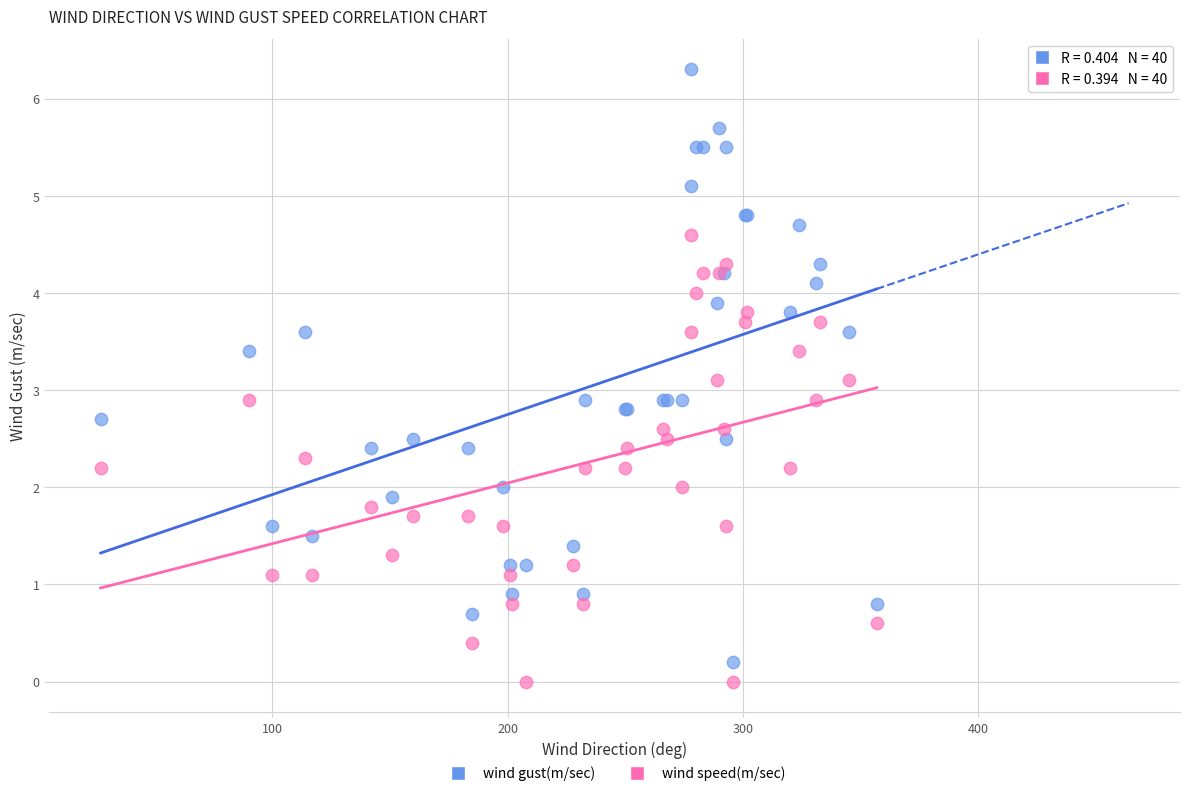

What is the X range (max minus min) for the scatter plot?

330.0